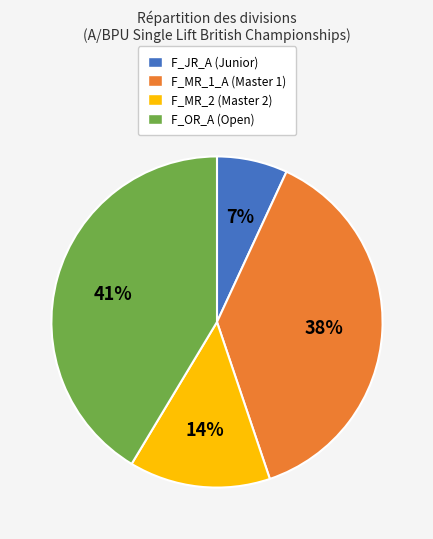

To the nearest percent, what is the combined percentage of F_JR_A (Junior) and F_OR_A (Open)?

48%